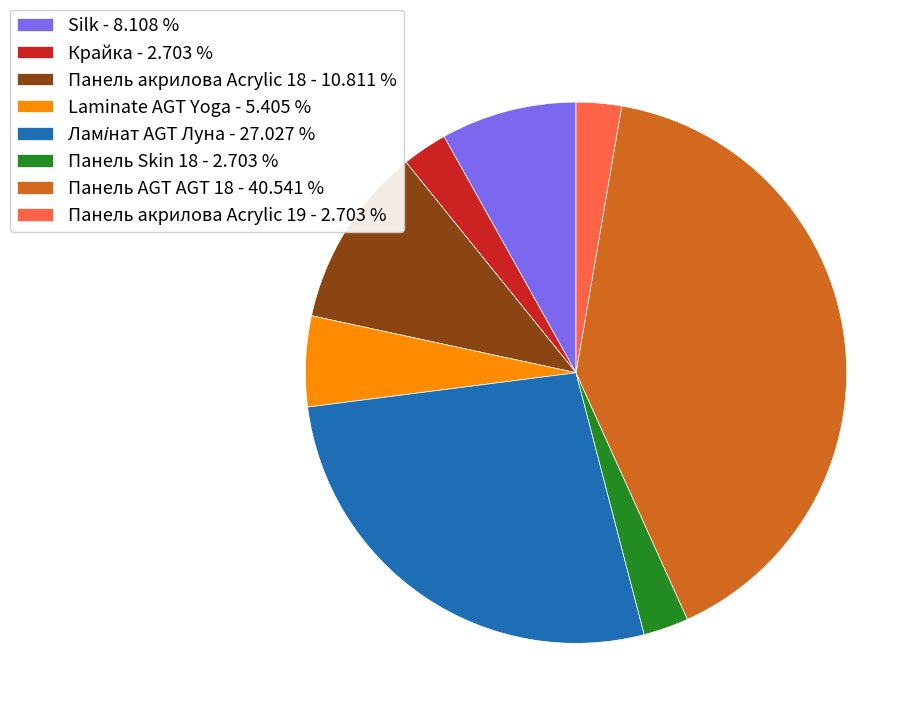

Does any single category account for the majority?

No